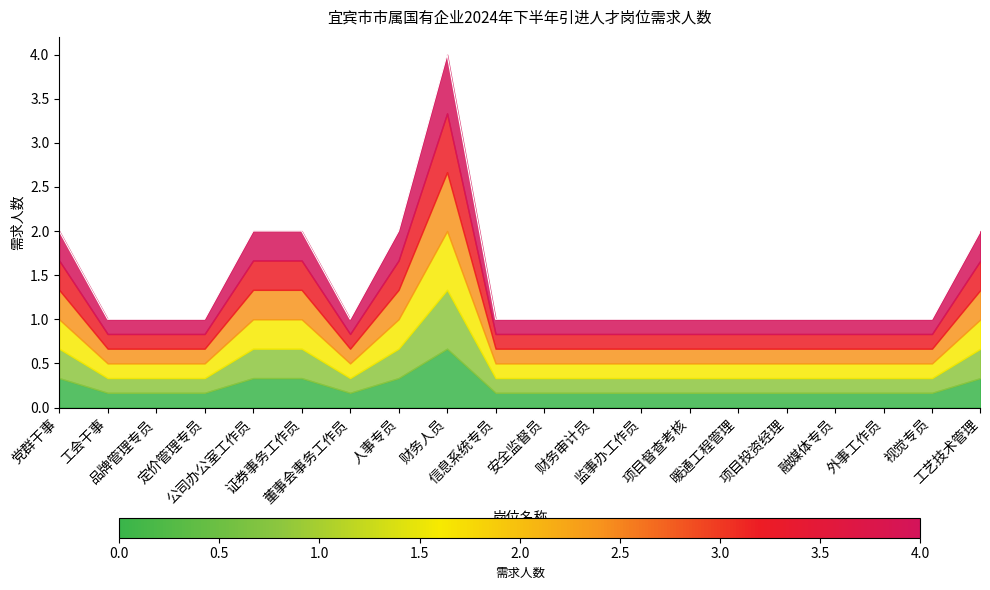

How many values exceed 1?

6